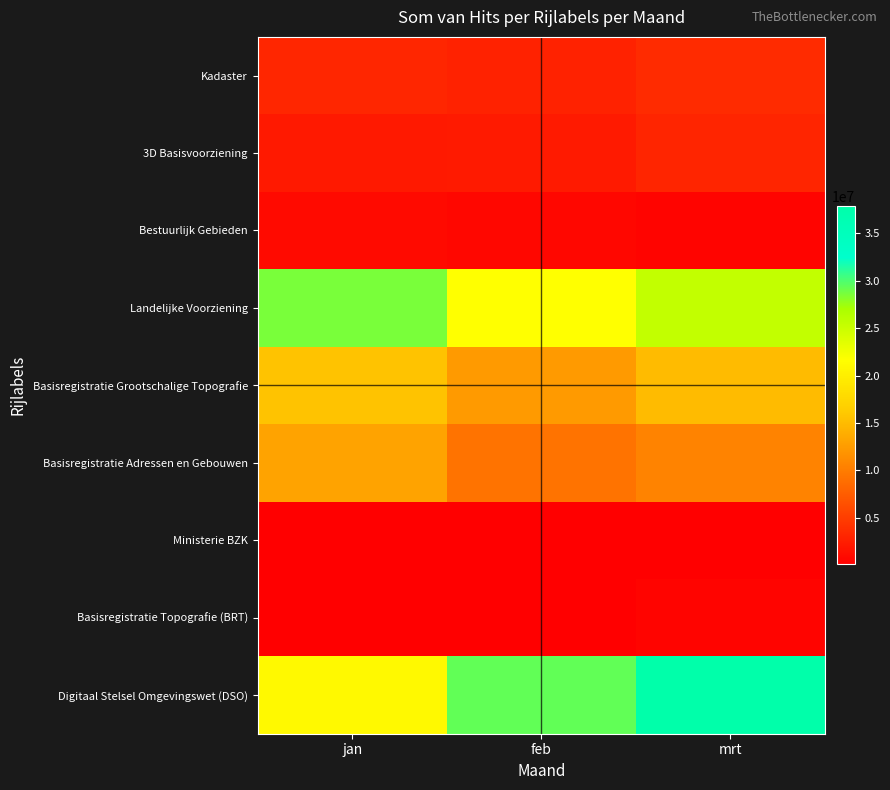

Reading right to left, what are all the values shown in this chart?

Kadaster: mrt=3609389	feb=2891157	jan=3133683
3D Basisvoorziening: mrt=3080222	feb=2171275	jan=2151850
Bestuurlijk Gebieden: mrt=529167	feb=719882	jan=981833
Landelijke Voorziening: mrt=25488623	feb=21680751	jan=28609999
Basisregistratie Grootschalige Topografie: mrt=14934060	feb=12395425	jan=15593852
Basisregistratie Adressen en Gebouwen: mrt=10554563	feb=9285326	jan=13016147
Ministerie BZK: mrt=162966	feb=97167	jan=109711
Basisregistratie Topografie (BRT): mrt=468915	feb=179042	jan=179178
Digitaal Stelsel Omgevingswet (DSO): mrt=37851956	feb=29324682	jan=21102051